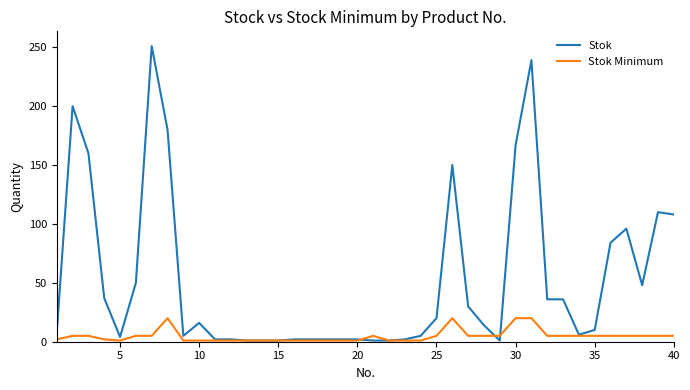

What are all the series names shown in the legend?

Stok, Stok Minimum